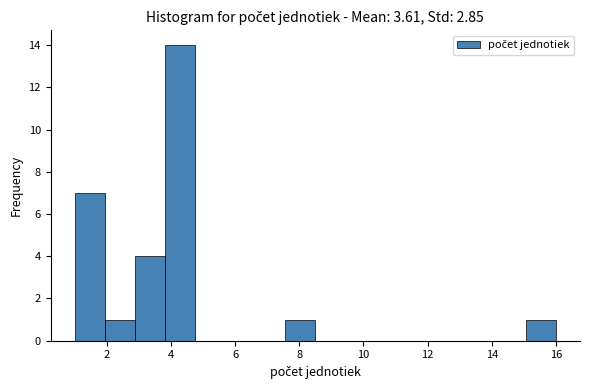

Which range on the x-axis has the tallest bar?

3.8 to 4.8